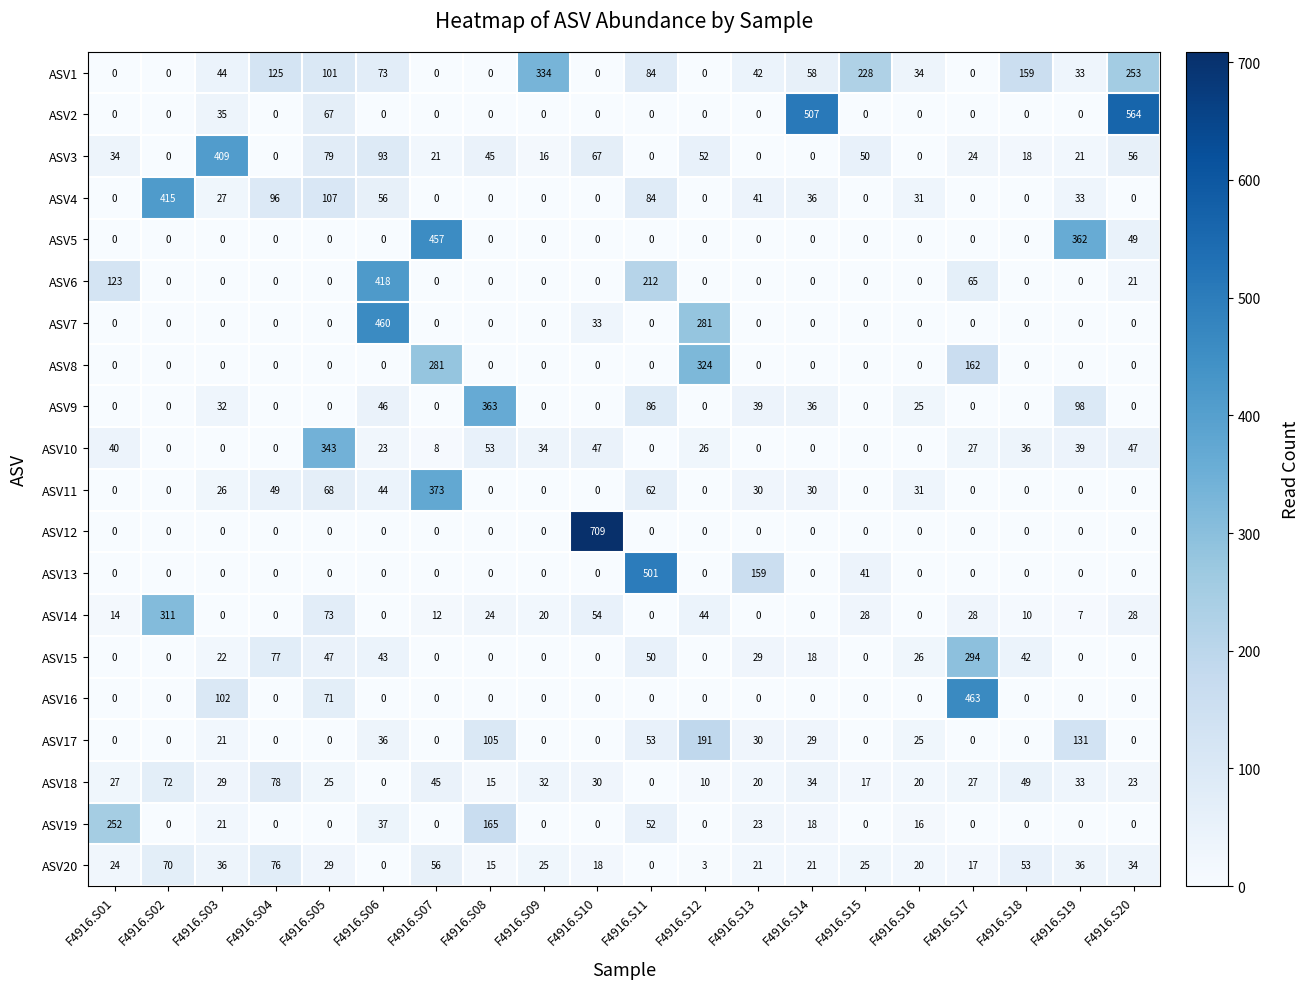

Rank the series by their maximum value, from highest to lowest.

ASV12, ASV2, ASV13, ASV16, ASV7, ASV5, ASV6, ASV4, ASV3, ASV11, ASV9, ASV10, ASV1, ASV8, ASV14, ASV15, ASV19, ASV17, ASV18, ASV20